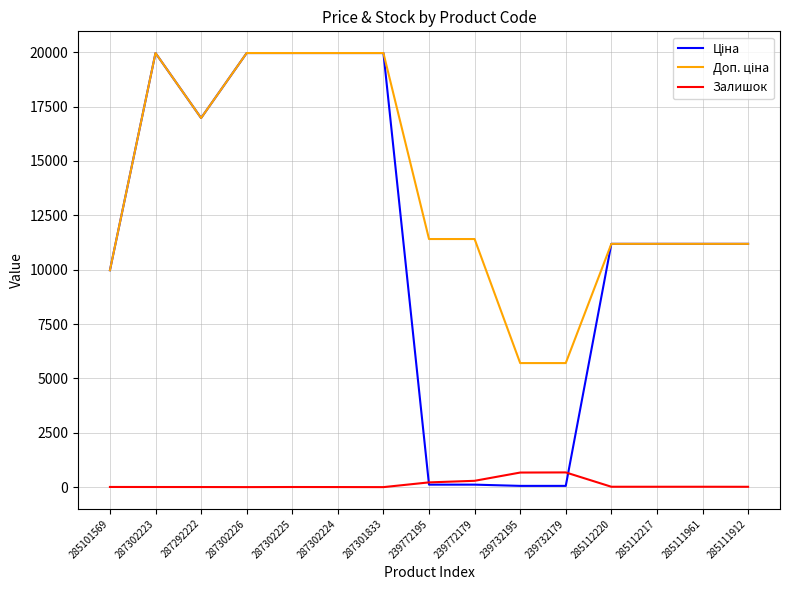

Does the chart display data point markers on the line(s)?

No